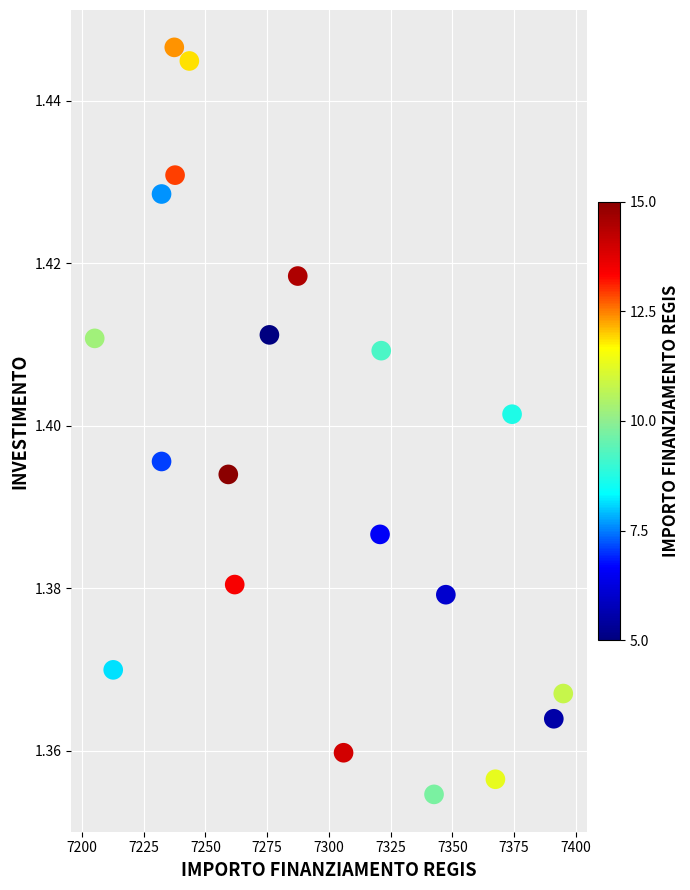

What is the range of X values (max minus min)?

189.9